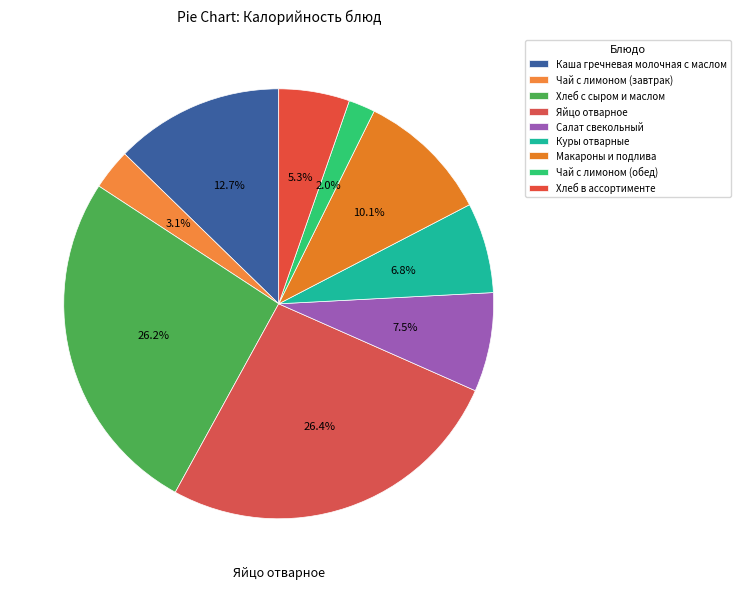

How many segments does this pie chart have?

9